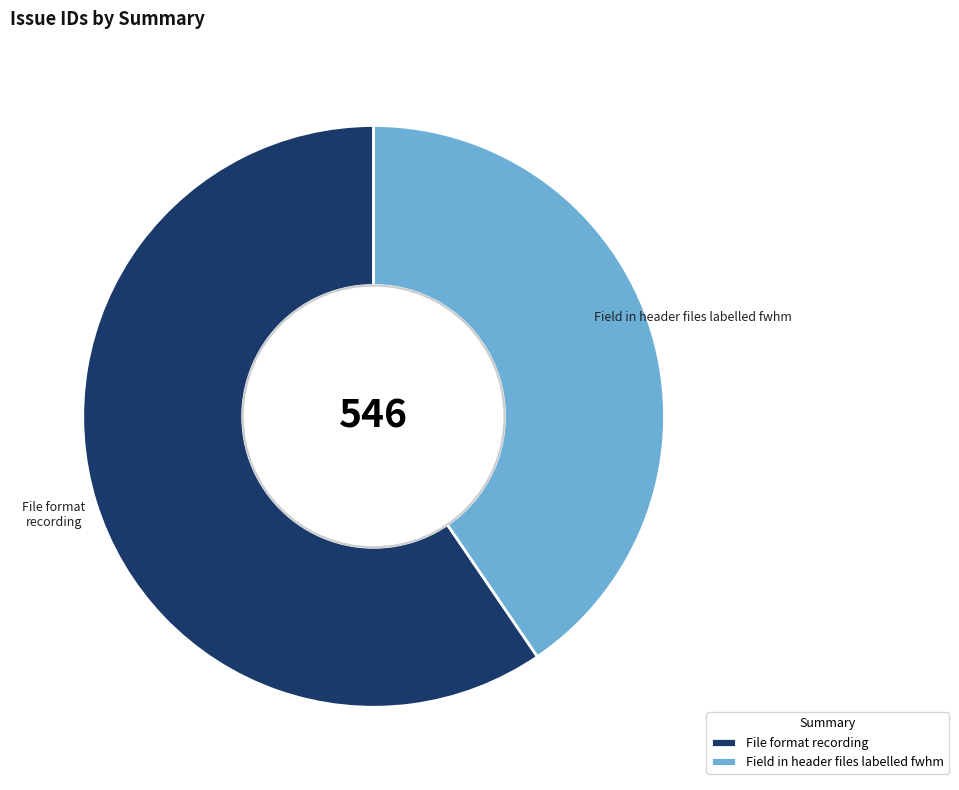

Approximately how many times larger is the value at Field in header files labelled fwhm compared to File format recording?

0.7